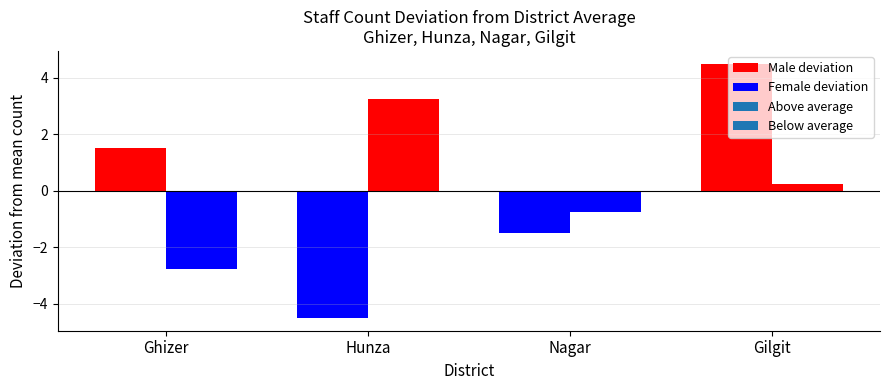

Which has a higher value, Hunza or Gilgit?

Gilgit